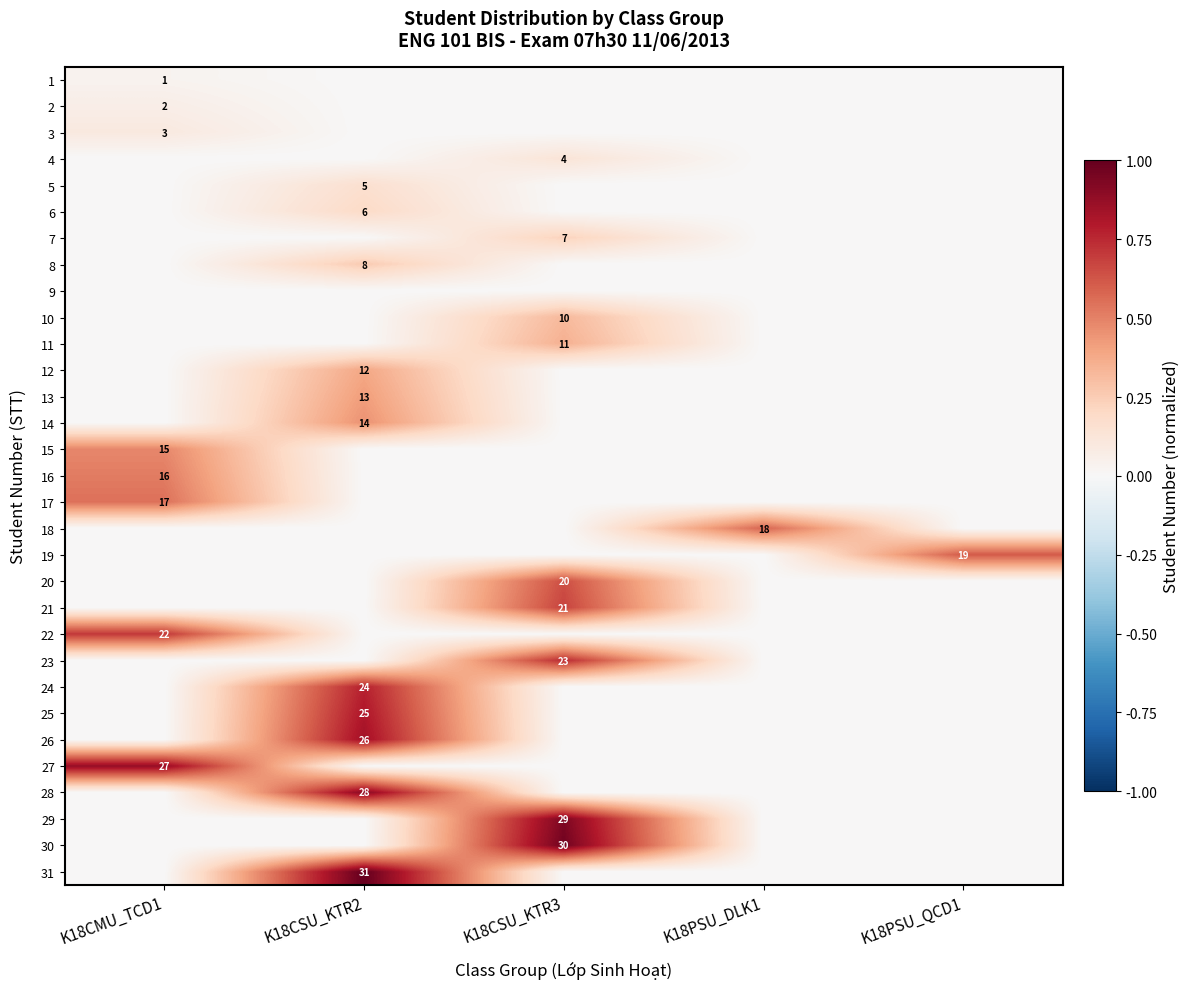

Is it true that 14 equals 14 at K18CSU_KTR2?

True